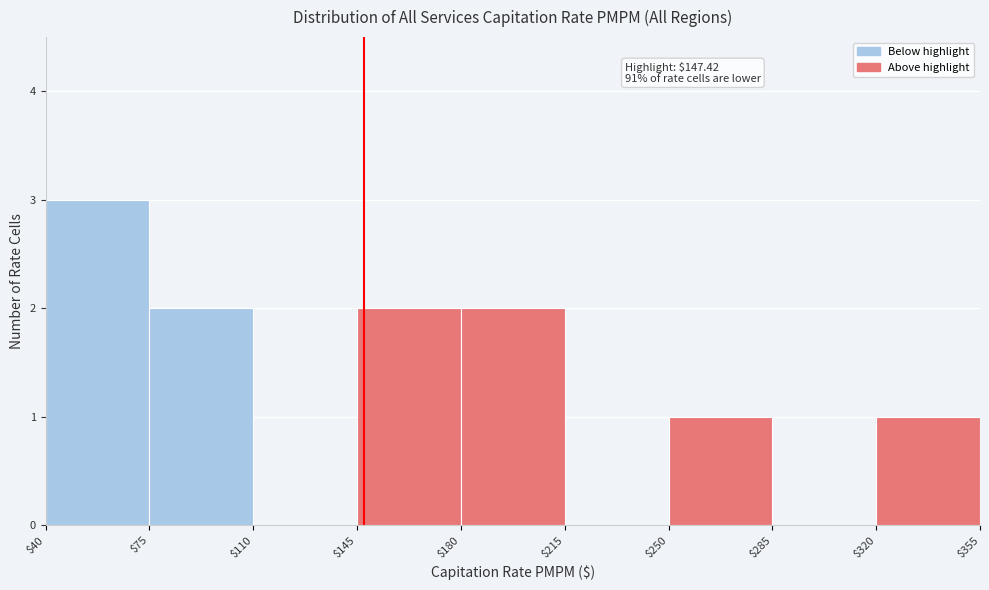

Which range on the x-axis has the tallest bar?

$40 to $75